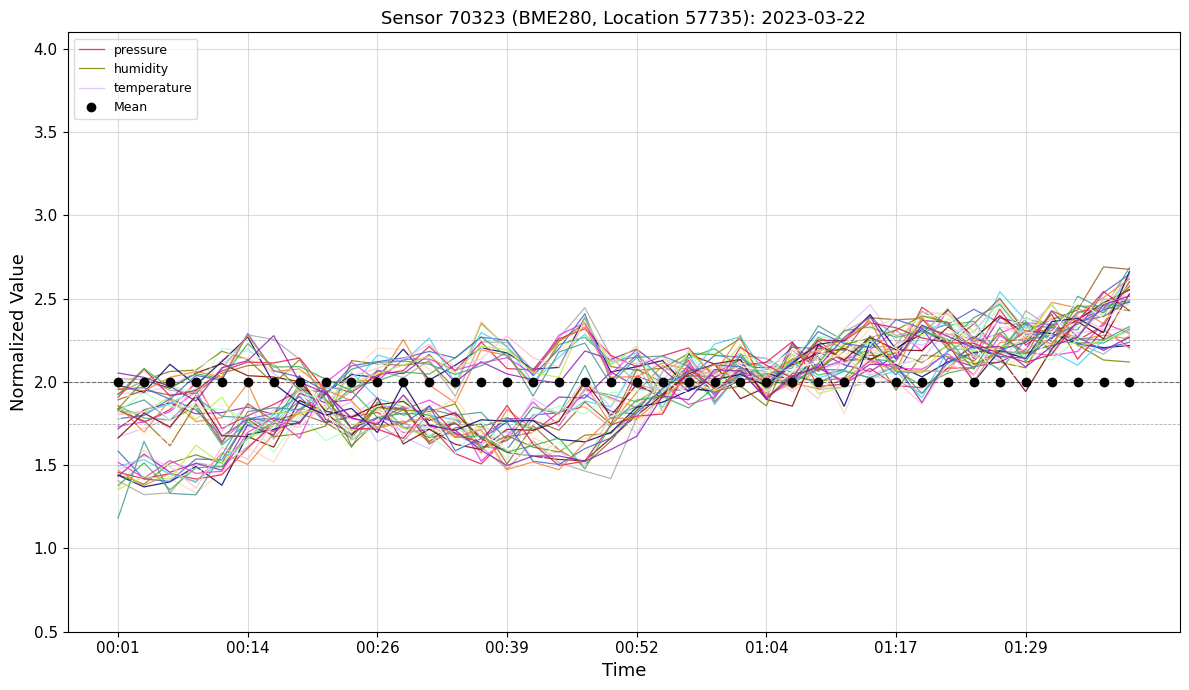

The Mean series shows 2.0 at 16. True or false?

True